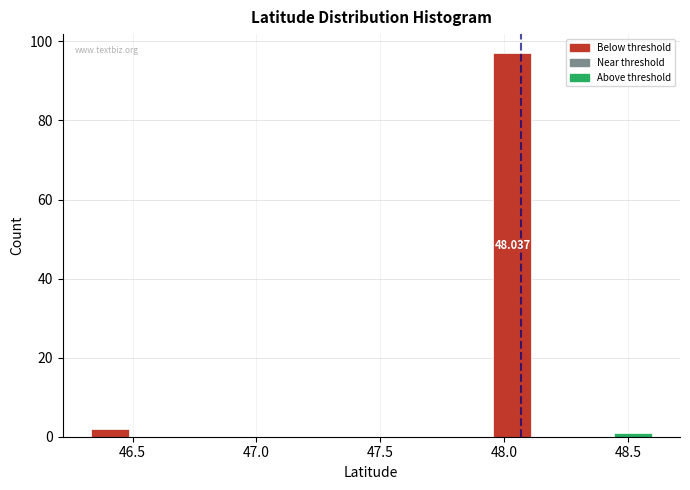

Around what value on the x-axis is the tallest bar? Give the approximate position of its centre, as read against the axis.

48.05